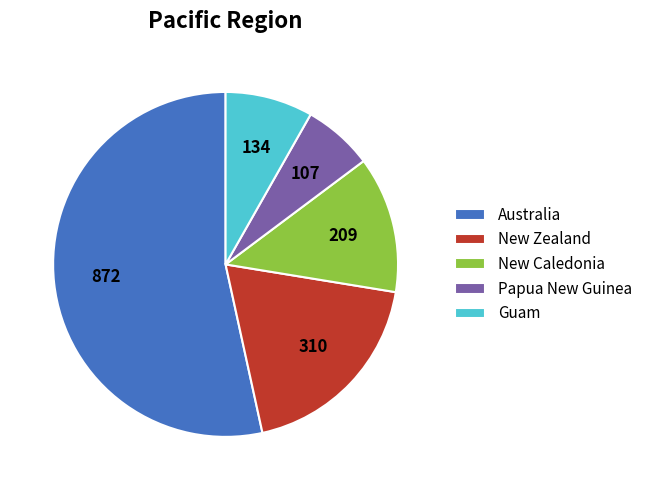

Which category has the biggest portion of the pie?

Australia